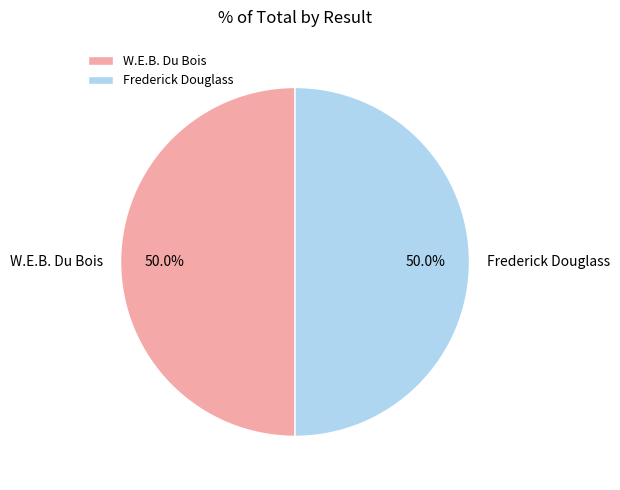

To the nearest percent, what portion does W.E.B. Du Bois represent?

50%